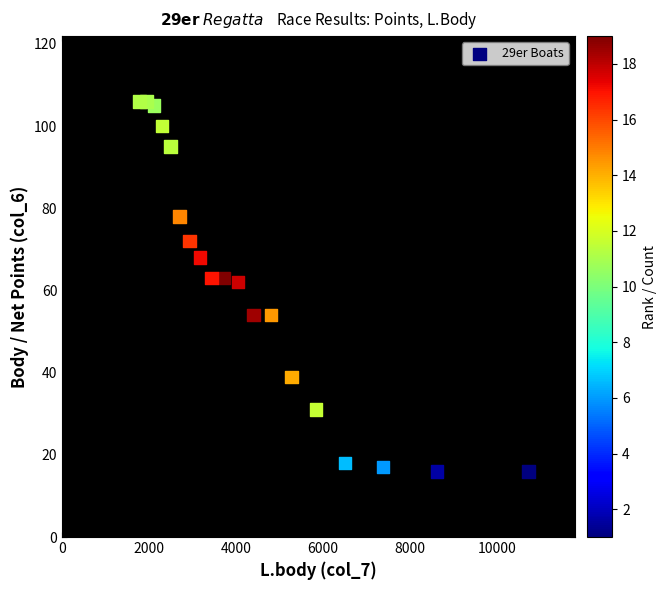

What is the range of X values (max minus min)?

8952